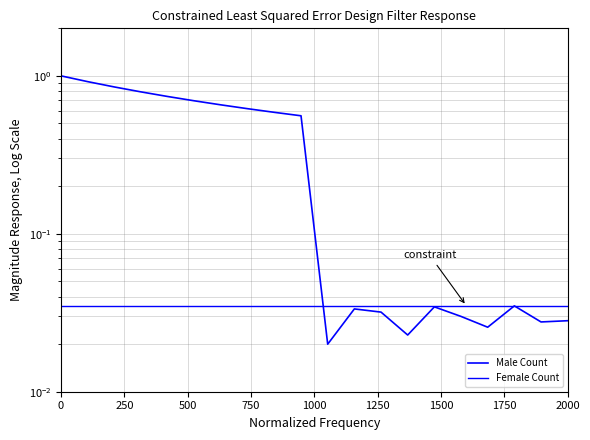

List the series in order of their overall mean, lowest first.

Female Count, Male Count